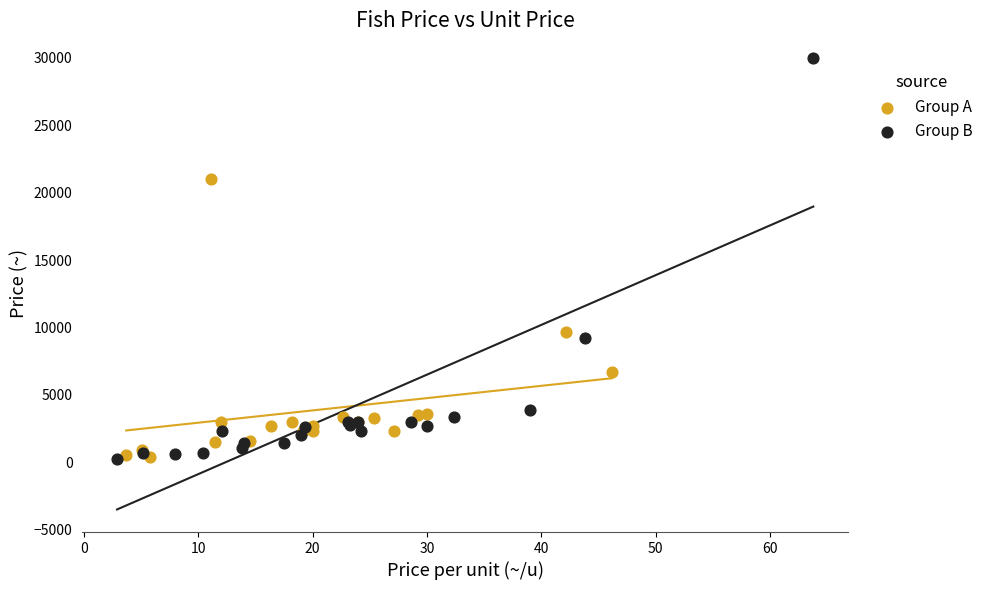

Which series has the largest Y range (max minus min)?

Group B